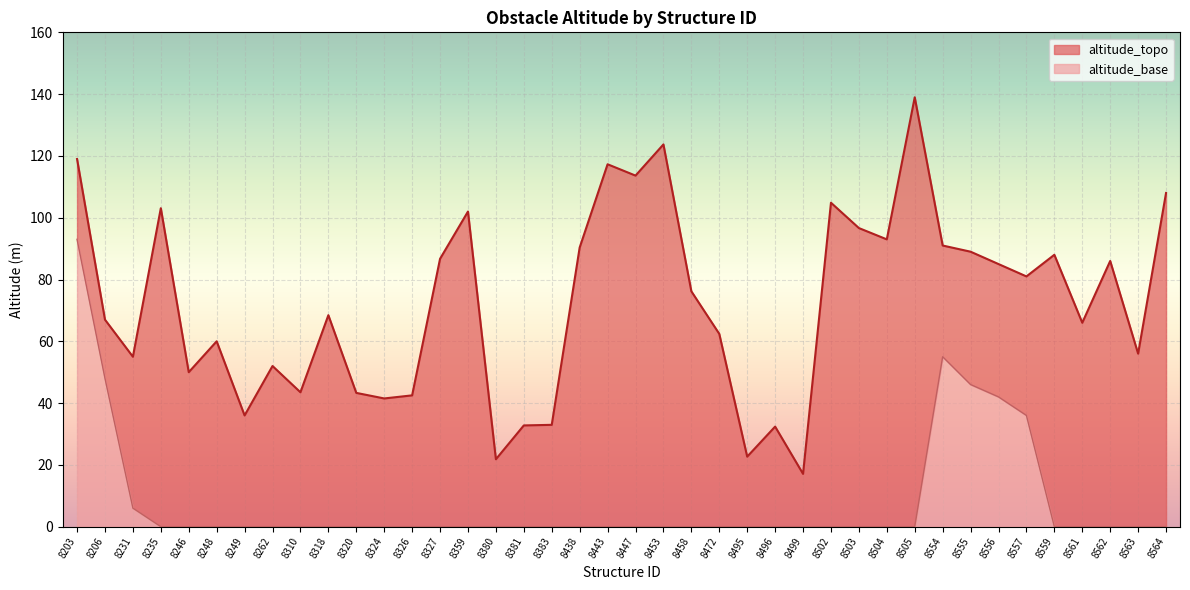

List the series in order of their overall mean, lowest first.

altitude_base, altitude_topo